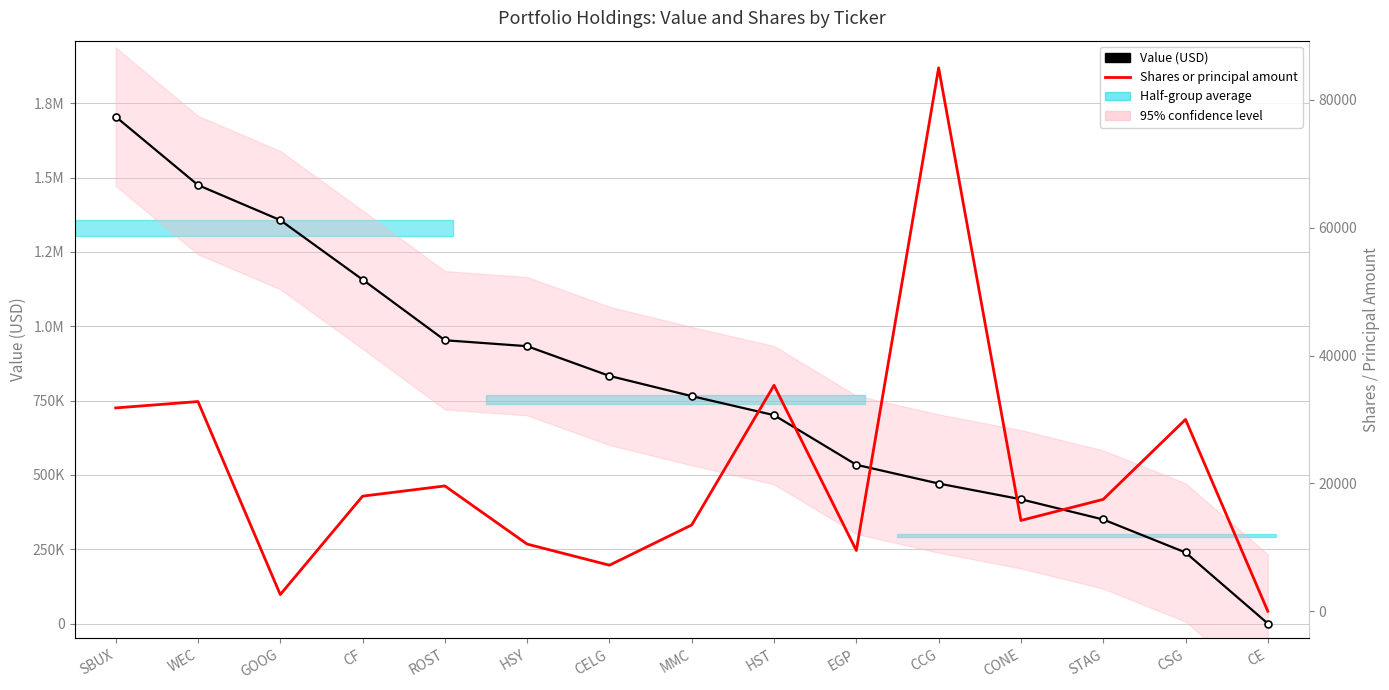

How many lines are shown in the chart?

2